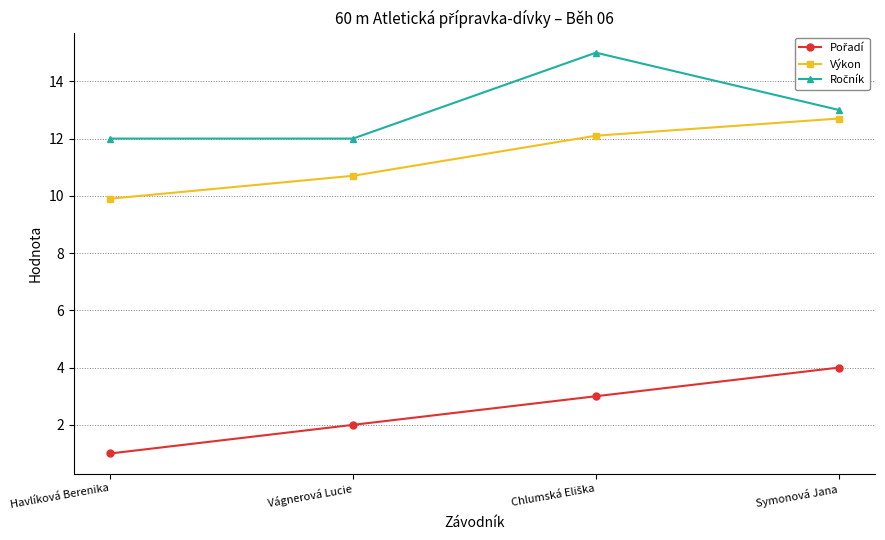

What is the maximum value shown in the chart?

15.0